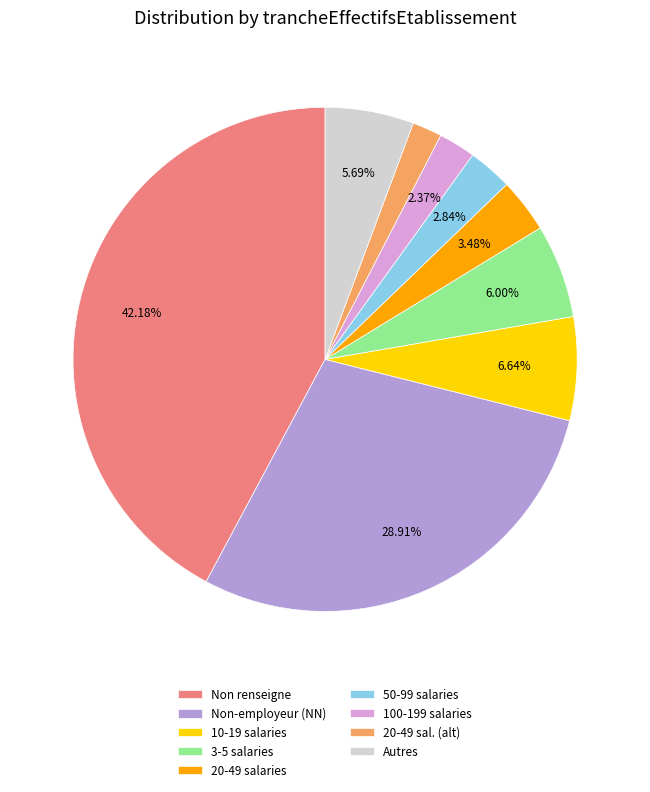

Which category has the biggest portion of the pie?

Non renseigne